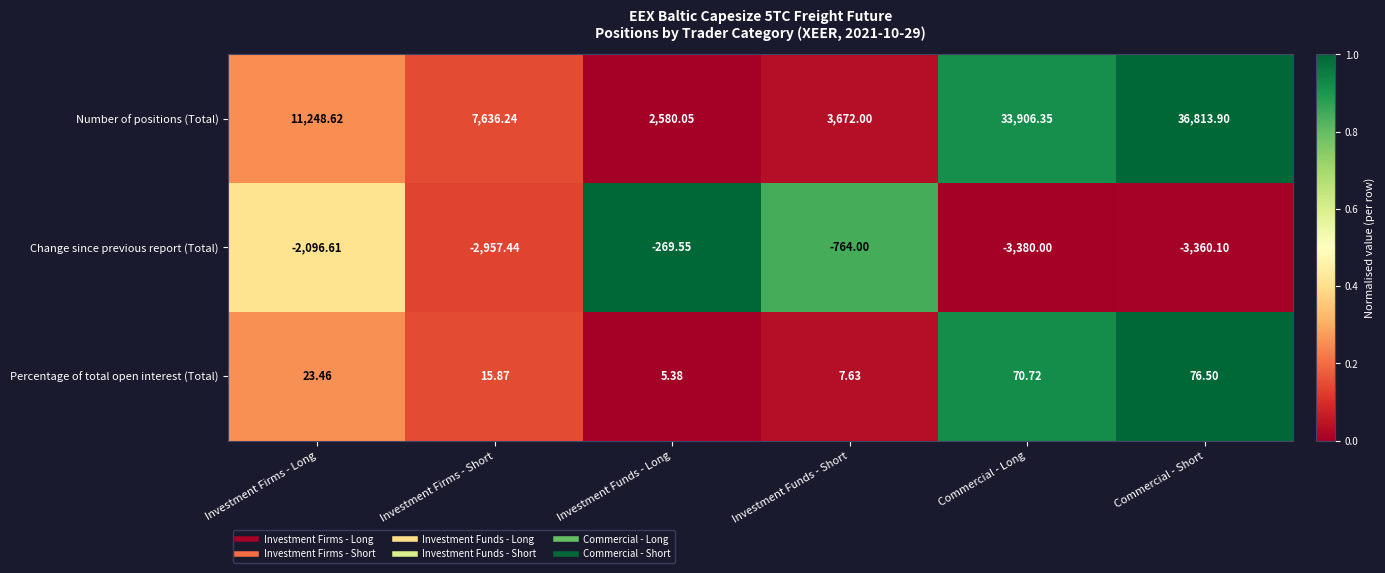

What is the total value across all series at Commercial - Long?

30597.1